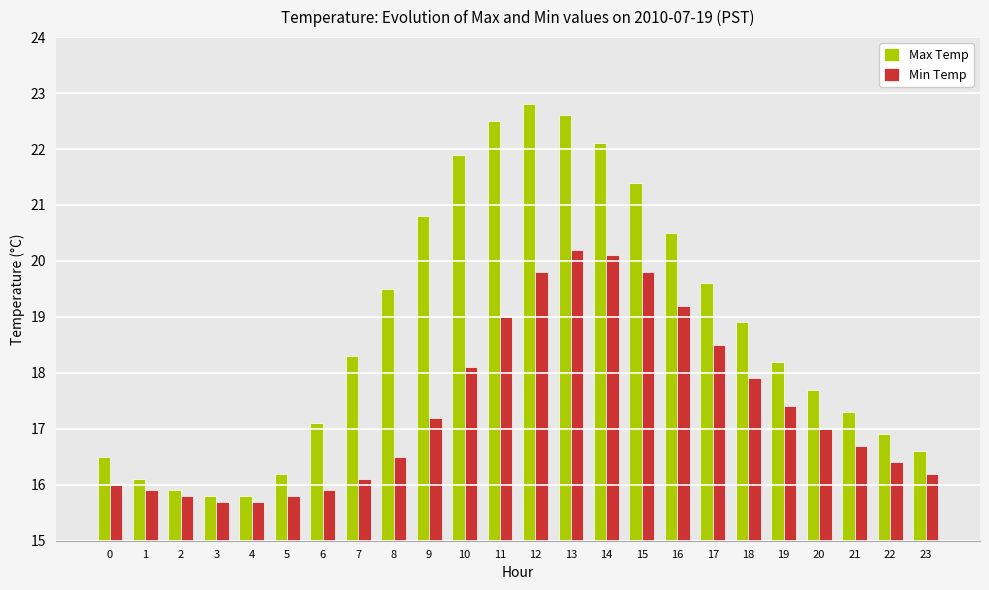

Rank the series by their maximum value, from lowest to highest.

Min Temp, Max Temp